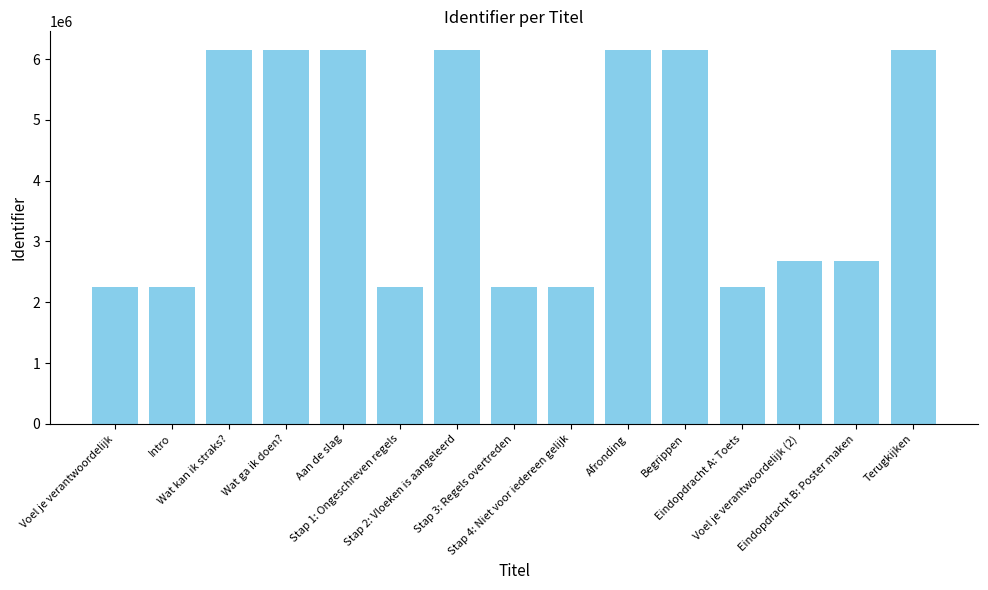

What is the smallest value displayed?

2251793